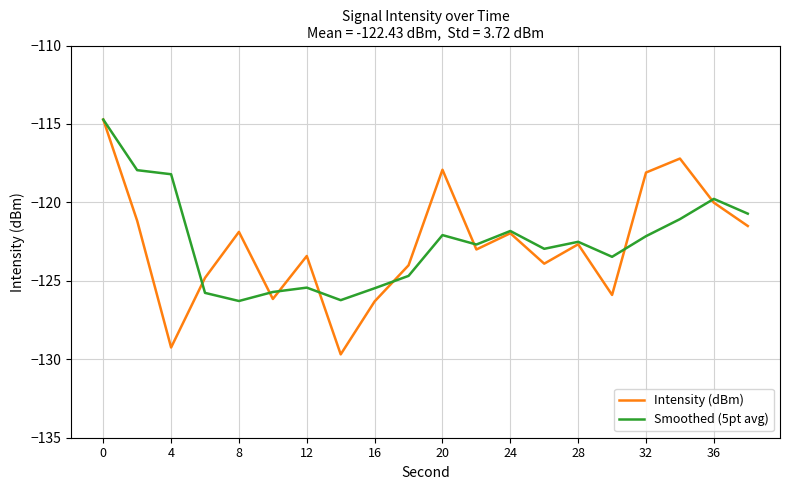

What is the difference between the second highest and minimum values in the Intensity (dBm) series?

12.5